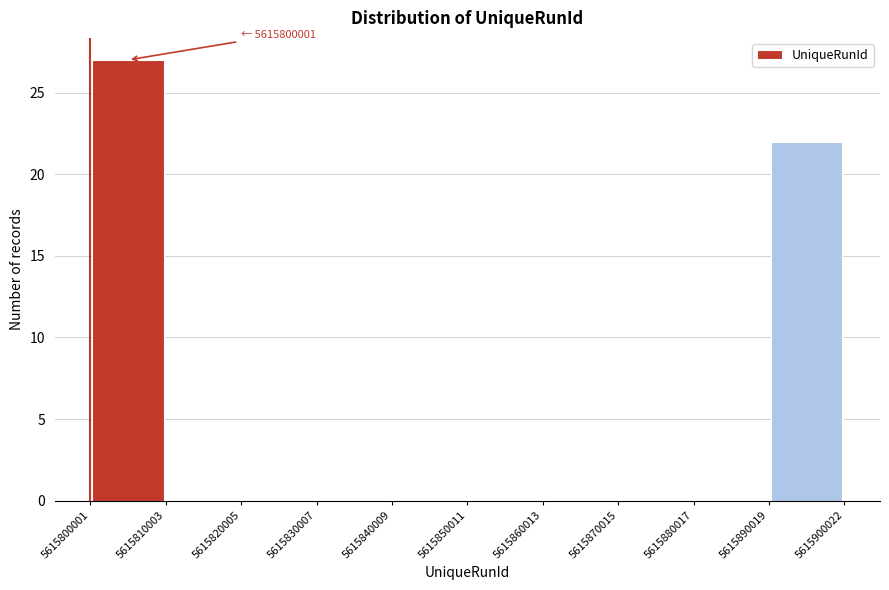

Which range on the x-axis has the tallest bar?

5615800001 to 5615810003